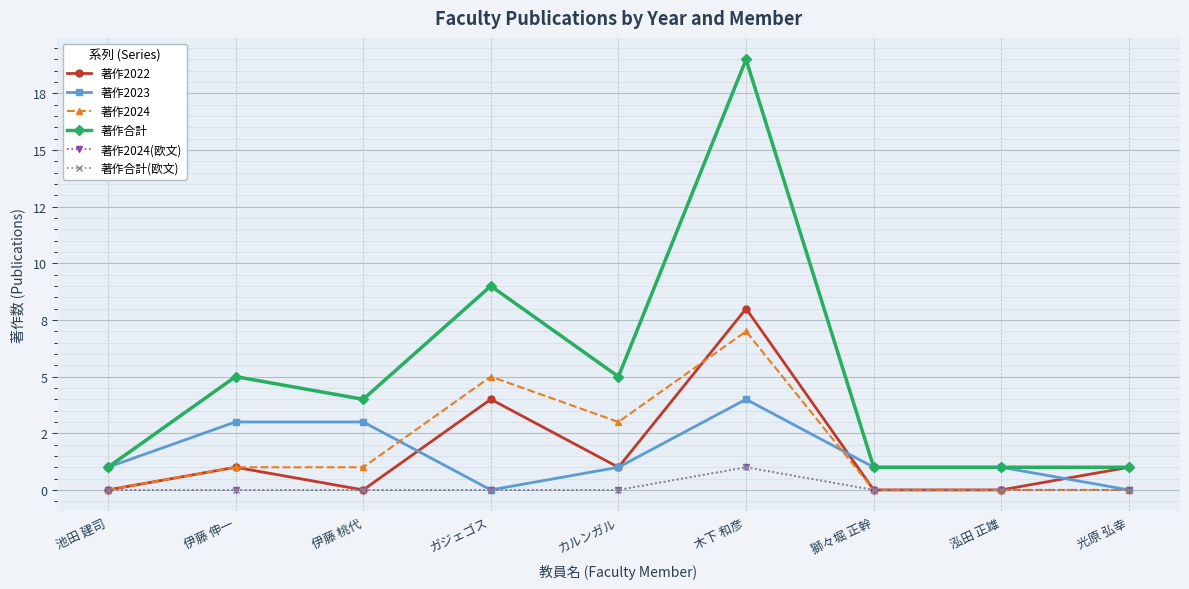

Where is the first local minimum for 著作合計?

伊藤 桃代